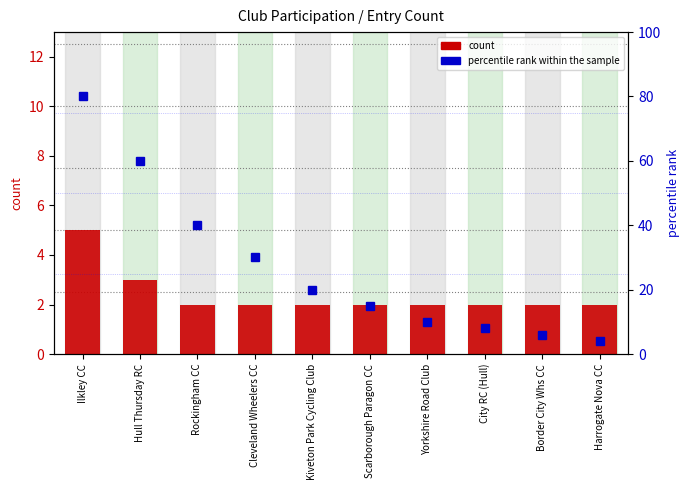

What is the difference between the count values at Hull Thursday RC and Scarborough Paragon CC?

1